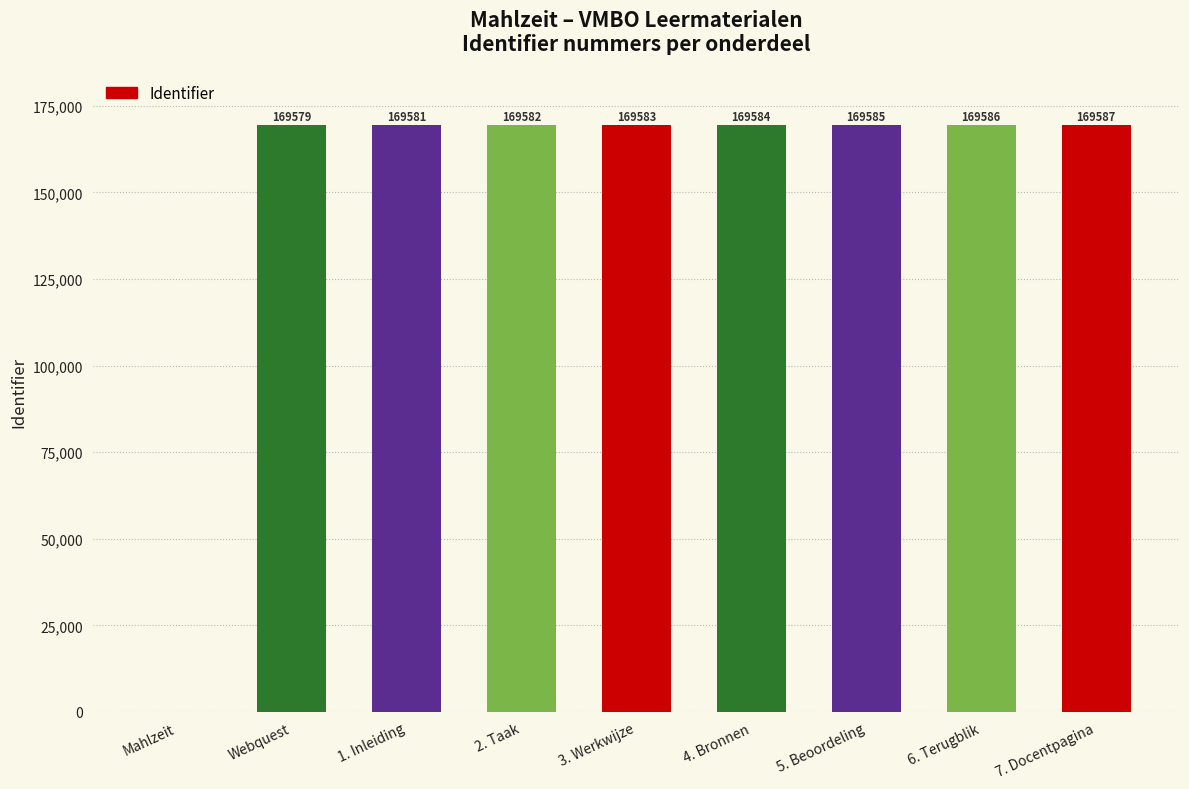

Approximately how many times larger is the value at 6. Terugblik compared to 5. Beoordeling?

1.0